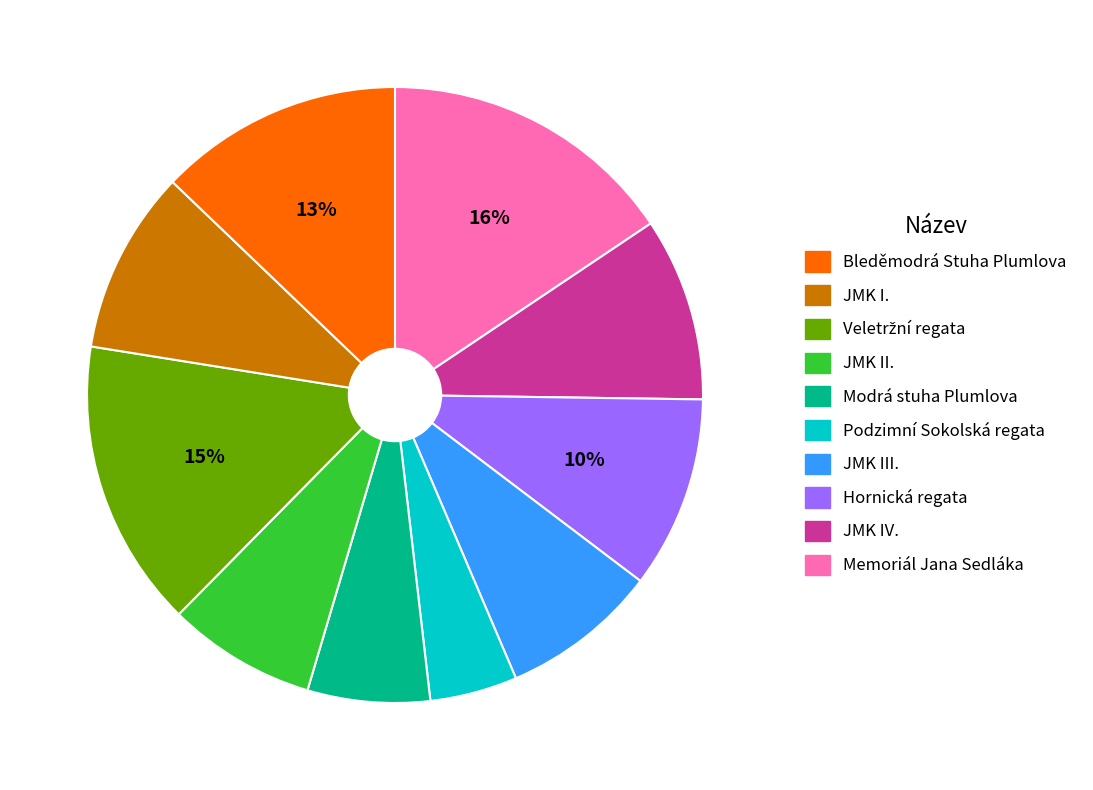

To the nearest percent, what is the difference between the largest and smallest slice percentages?

11%